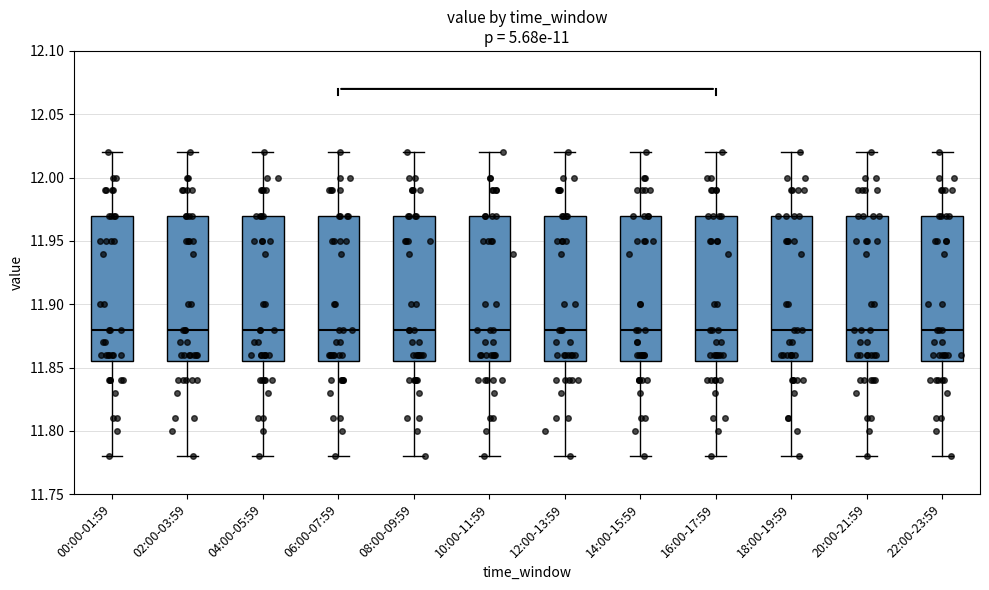

Reading left to right, transcribe this box plot: for each box, give where its median line is, the range the box spans, and where its two whiskers end, as read against the y-axis. The values are not printed on the chart, so give them approximately, as read against the axis.

00:00-01:59: median 11.880, box 11.855 to 11.970, whiskers 11.780 to 12.020
02:00-03:59: median 11.880, box 11.855 to 11.970, whiskers 11.780 to 12.020
04:00-05:59: median 11.880, box 11.855 to 11.970, whiskers 11.780 to 12.020
06:00-07:59: median 11.880, box 11.855 to 11.970, whiskers 11.780 to 12.020
08:00-09:59: median 11.880, box 11.855 to 11.970, whiskers 11.780 to 12.020
10:00-11:59: median 11.880, box 11.855 to 11.970, whiskers 11.780 to 12.020
12:00-13:59: median 11.880, box 11.855 to 11.970, whiskers 11.780 to 12.020
14:00-15:59: median 11.880, box 11.855 to 11.970, whiskers 11.780 to 12.020
16:00-17:59: median 11.880, box 11.855 to 11.970, whiskers 11.780 to 12.020
18:00-19:59: median 11.880, box 11.855 to 11.970, whiskers 11.780 to 12.020
20:00-21:59: median 11.880, box 11.855 to 11.970, whiskers 11.780 to 12.020
22:00-23:59: median 11.880, box 11.855 to 11.970, whiskers 11.780 to 12.020